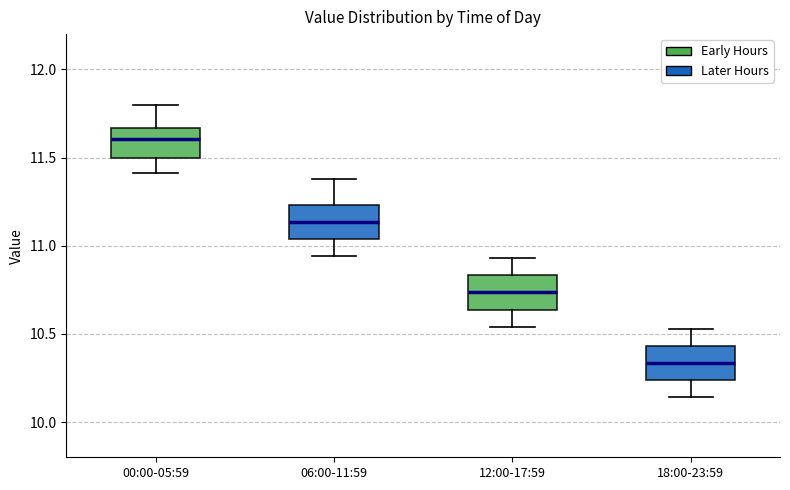

Reading left to right, read every box against the y-axis: the position of its median line, the range the box covers, and the ends of its whiskers. The values are not printed on the chart, so give them approximately, as read against the axis.

00:00-05:59: median 11.60, box 11.50 to 11.65, whiskers 11.40 to 11.80
06:00-11:59: median 11.15, box 11.05 to 11.25, whiskers 10.95 to 11.40
12:00-17:59: median 10.75, box 10.65 to 10.85, whiskers 10.55 to 10.95
18:00-23:59: median 10.35, box 10.25 to 10.45, whiskers 10.15 to 10.55